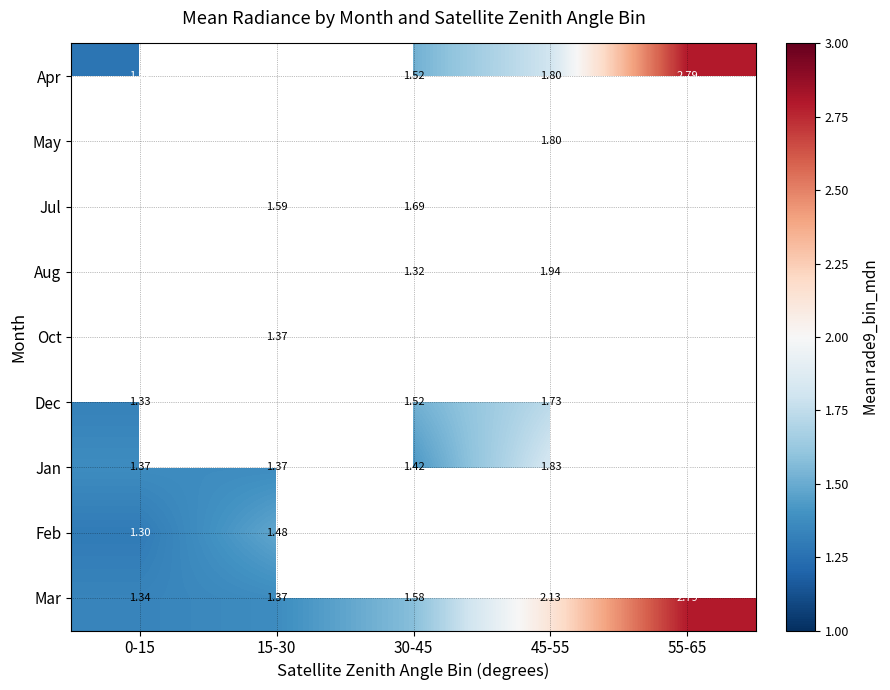

Between 45-55 and 55-65, which series saw the biggest shift?

Apr